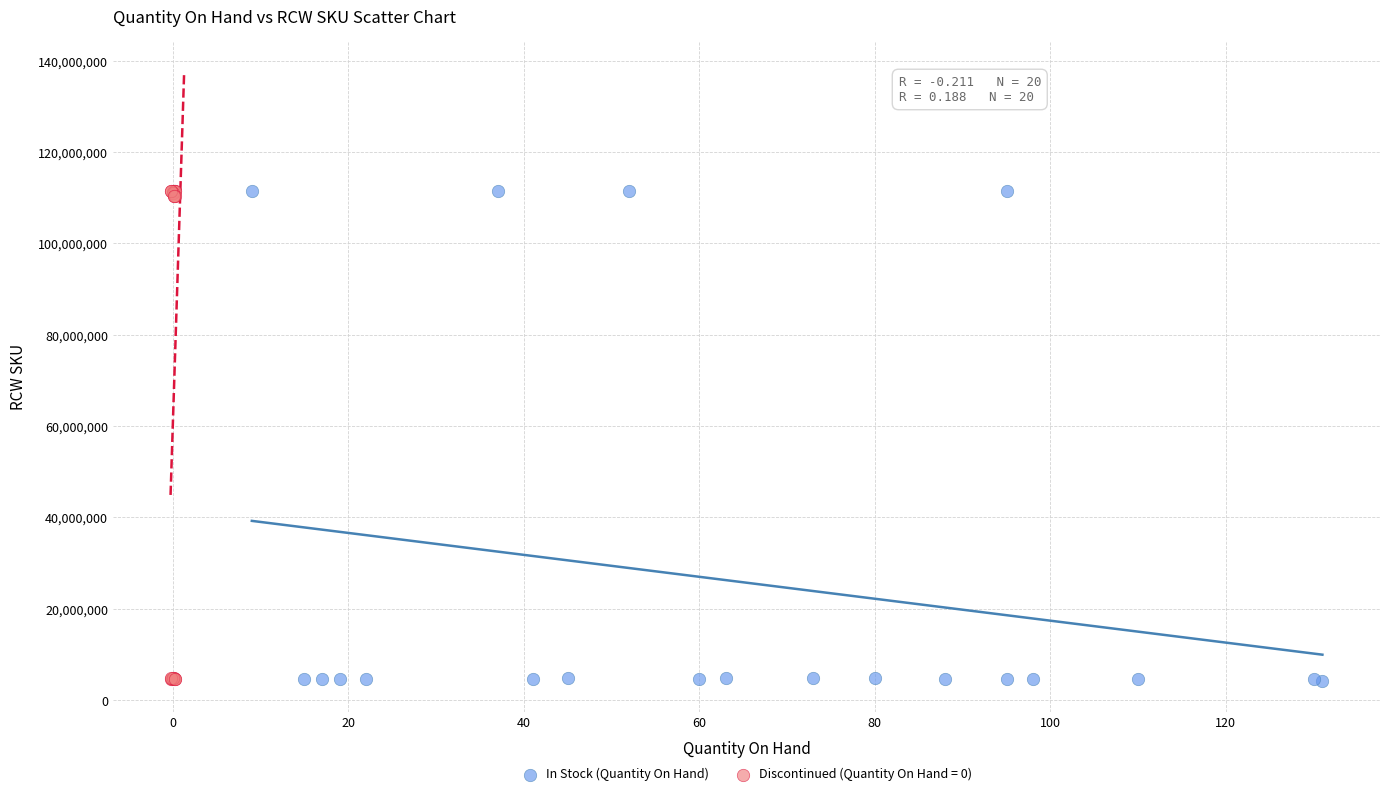

What are all the series names shown in the legend?

In Stock (Quantity On Hand), Discontinued (Quantity On Hand = 0)